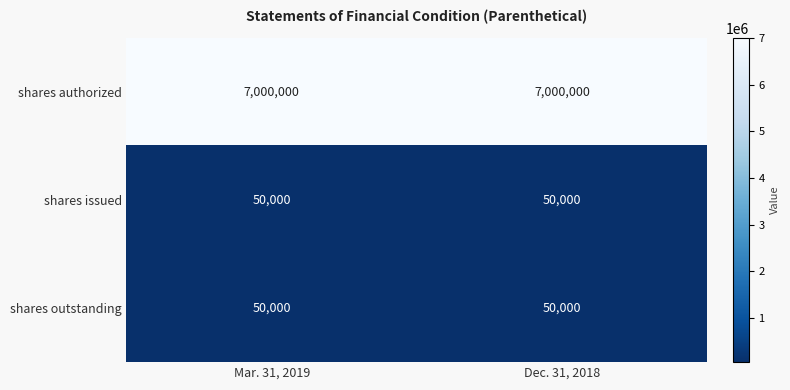

What is the difference between the highest and lowest values at Mar. 31, 2019?

6950000